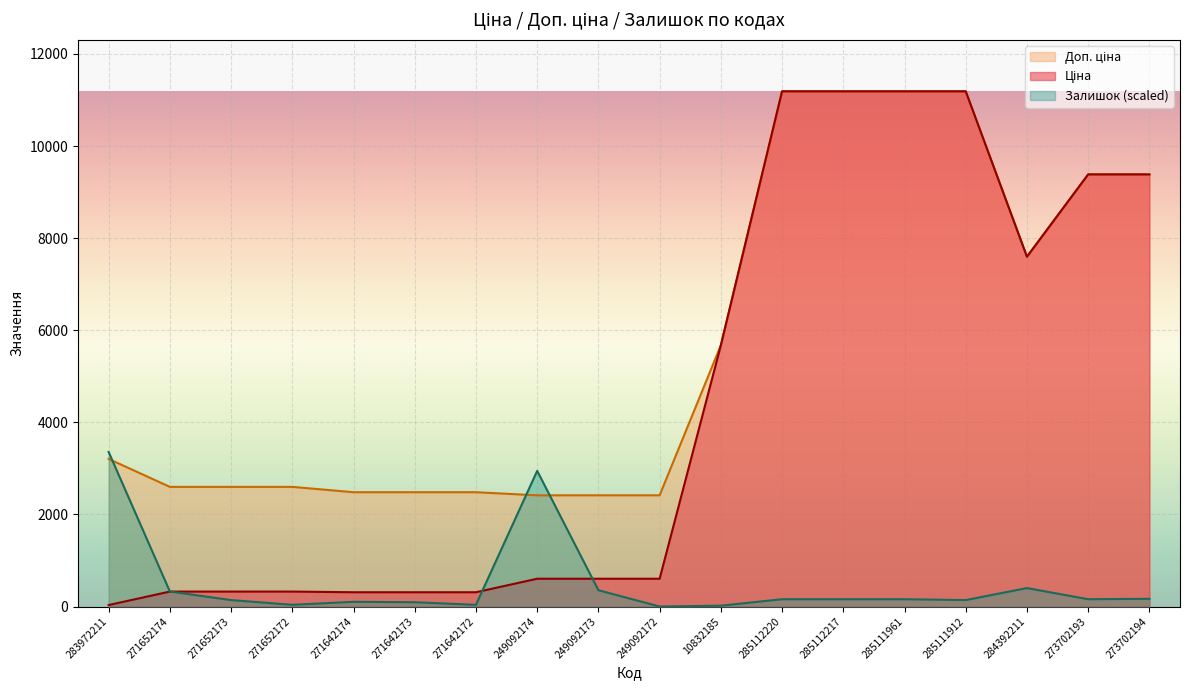

What is the minimum value for Доп. ціна?

2414.8